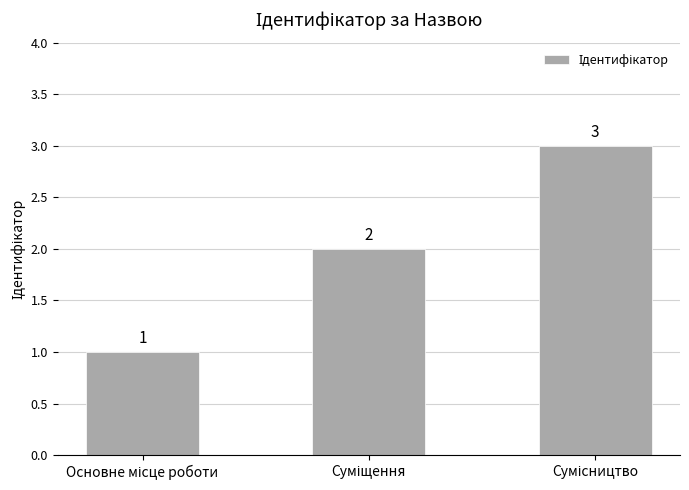

What is the sum of all values?

6